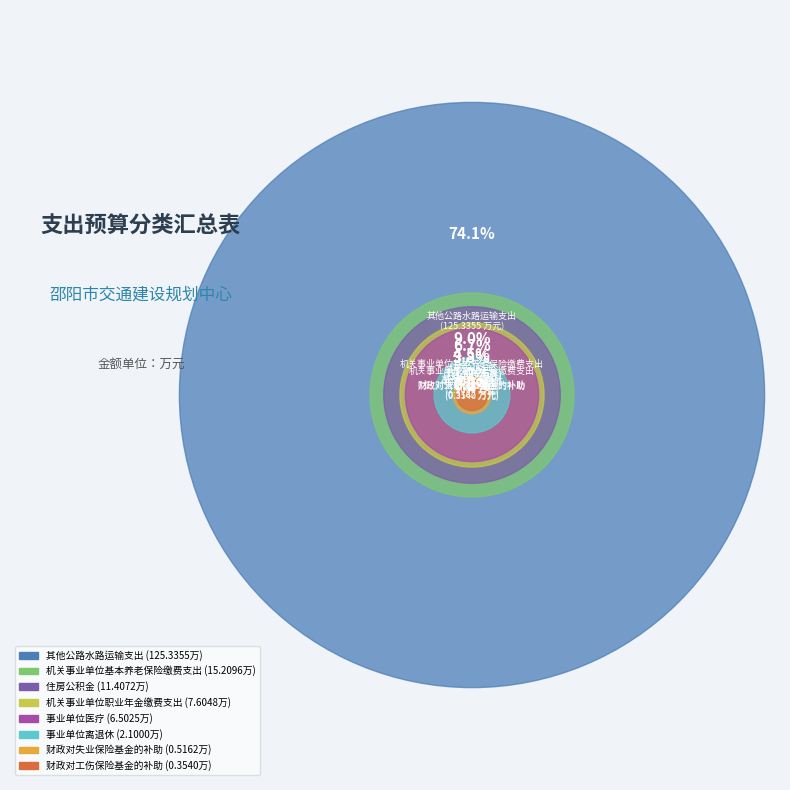

Which slice is the largest?

其他公路水路运输支出